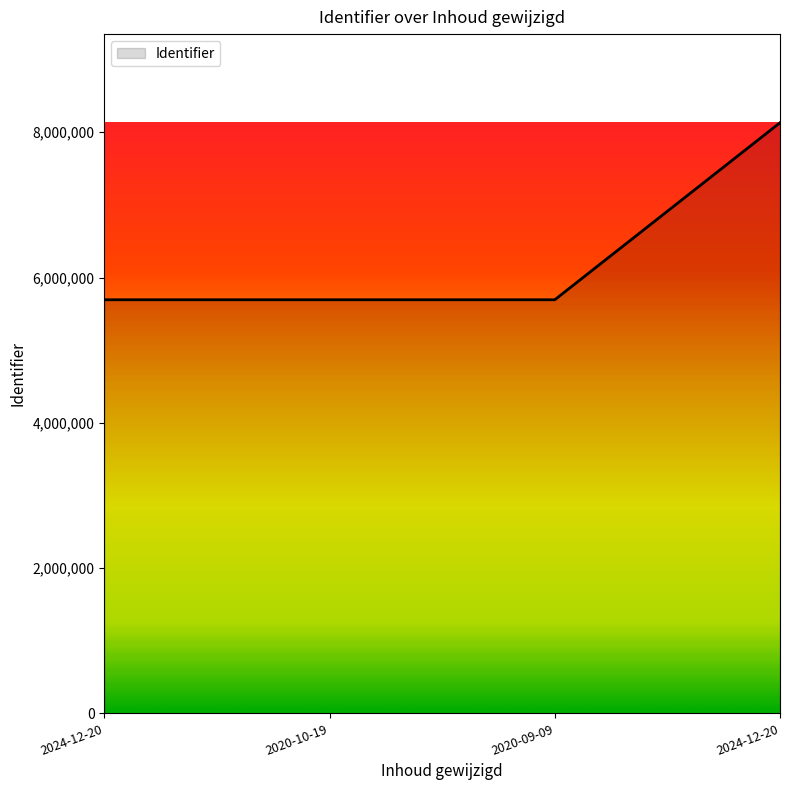

Does the chart have visible grid lines?

No